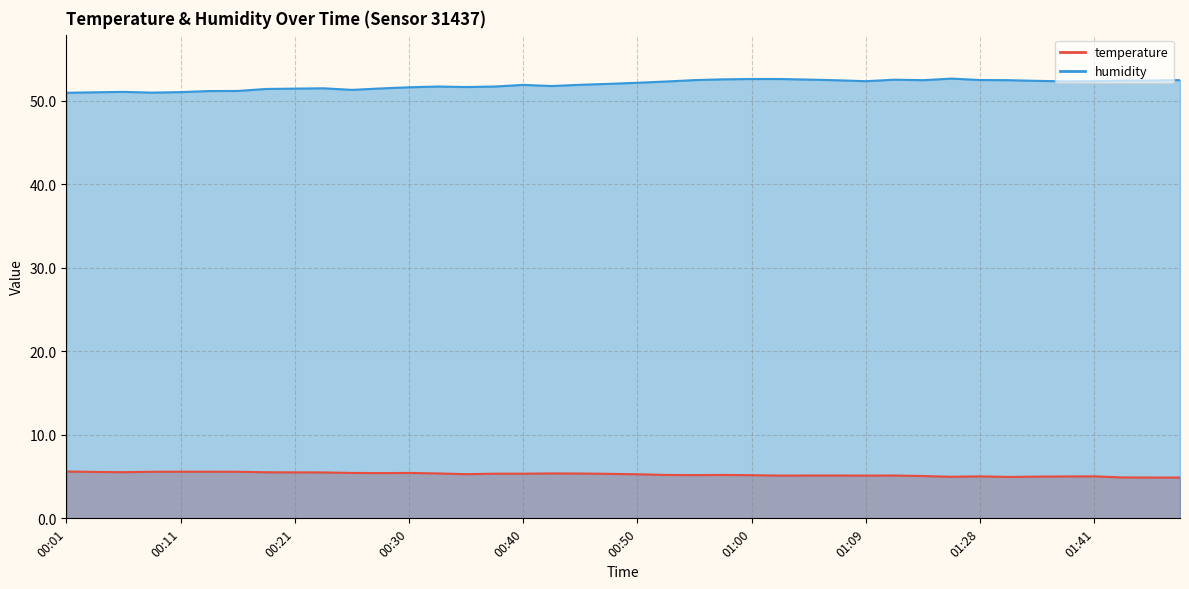

Reading left to right, what are all the values shown in this chart?

temperature: 5.6	5.6	5.5	5.6	5.6	5.6	5.6	5.5	5.5	5.5	5.4	5.4	5.4	5.4	5.3	5.3	5.3	5.4	5.4	5.3	5.3	5.2	5.2	5.2	5.2	5.1	5.1	5.1	5.1	5.1	5.1	5.0	5.0	5.0	5.0	5.0	5.0	4.9	4.9	4.9
humidity: 51.0	51.0	51.1	51.0	51.1	51.2	51.2	51.4	51.5	51.5	51.3	51.5	51.6	51.7	51.7	51.7	51.9	51.8	51.9	52.0	52.2	52.3	52.5	52.6	52.6	52.6	52.6	52.5	52.4	52.5	52.5	52.7	52.5	52.5	52.4	52.4	52.4	52.4	52.5	52.5